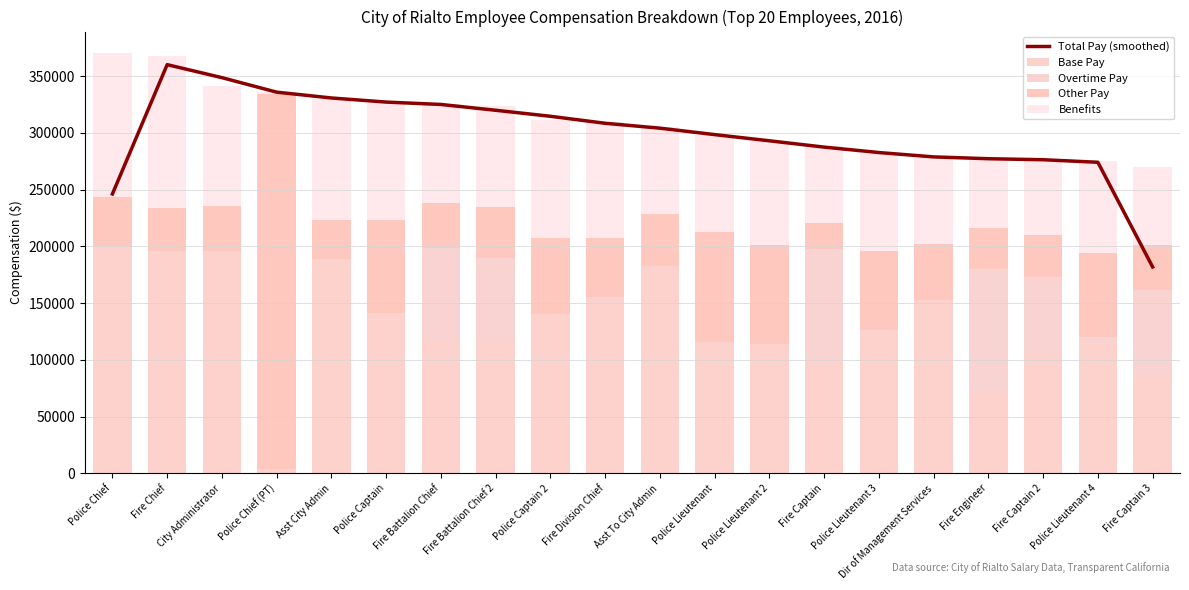

Between Fire Battalion Chief and Fire Captain, which series saw the biggest shift?

Total Pay (smoothed)